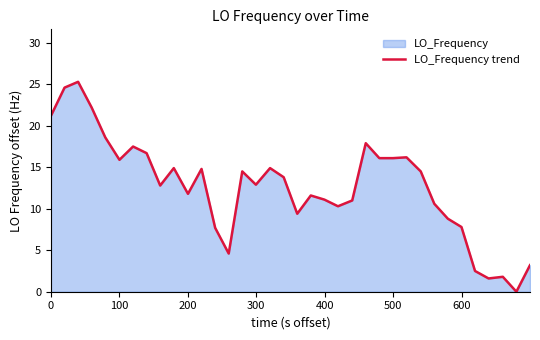

What is the difference between the maximum and minimum values?

25.3